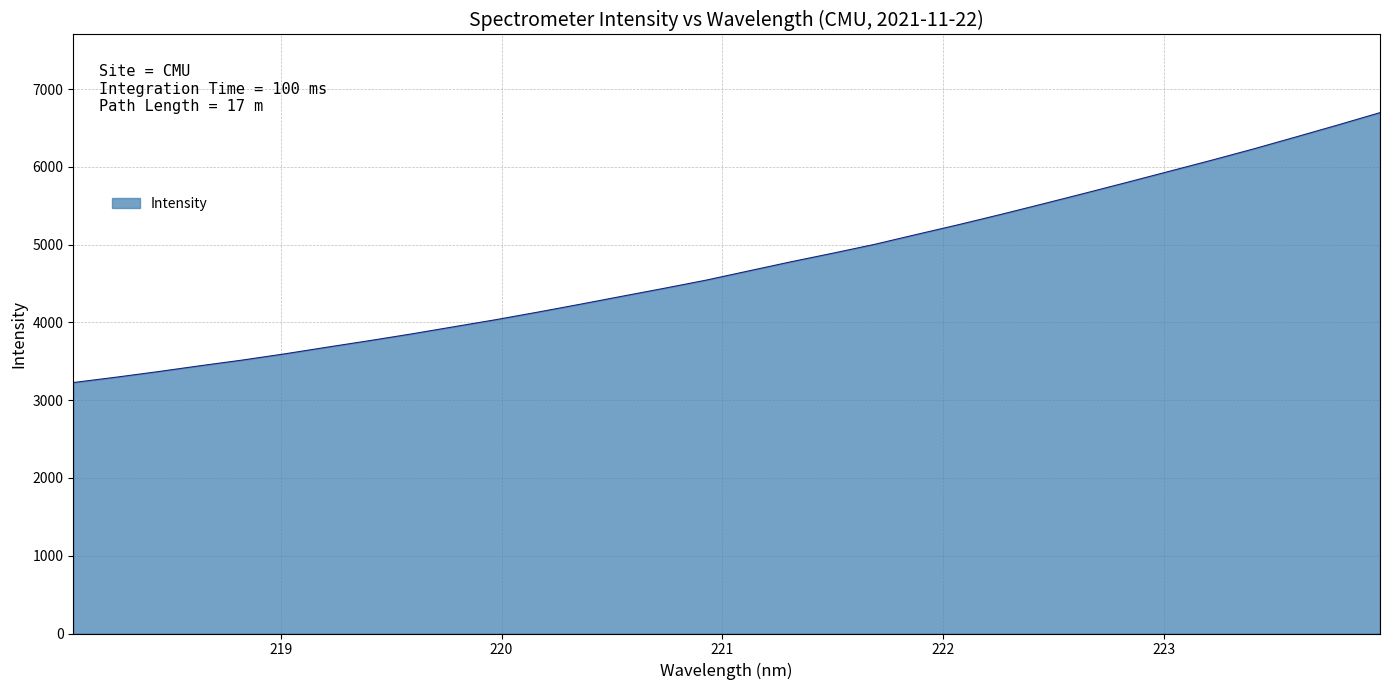

Count the number of values greater than 4661.

16